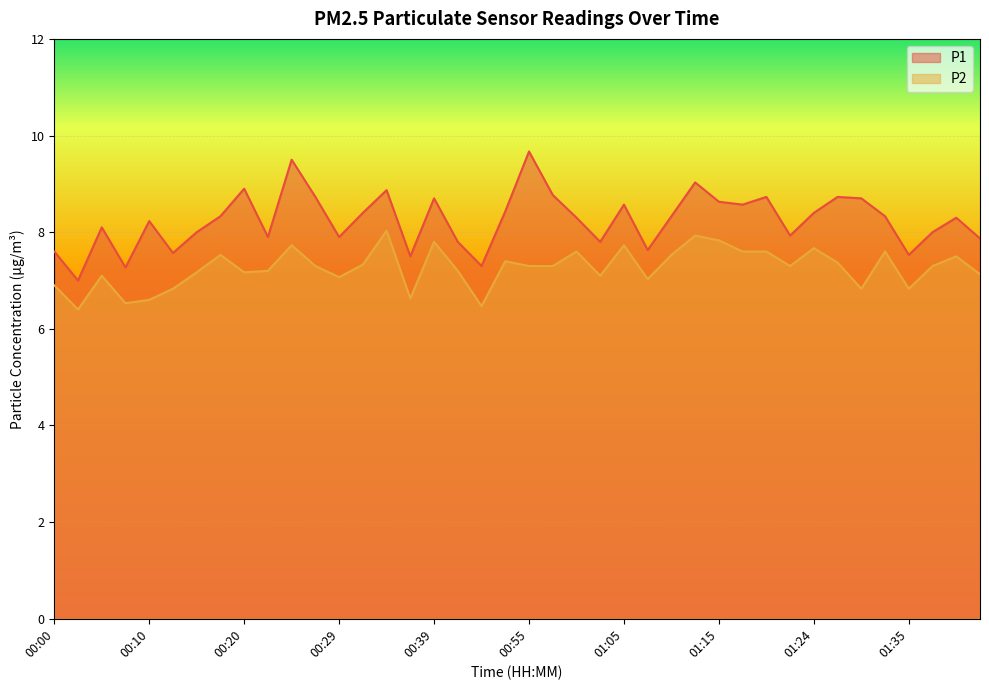

How many data points does each series have?

40